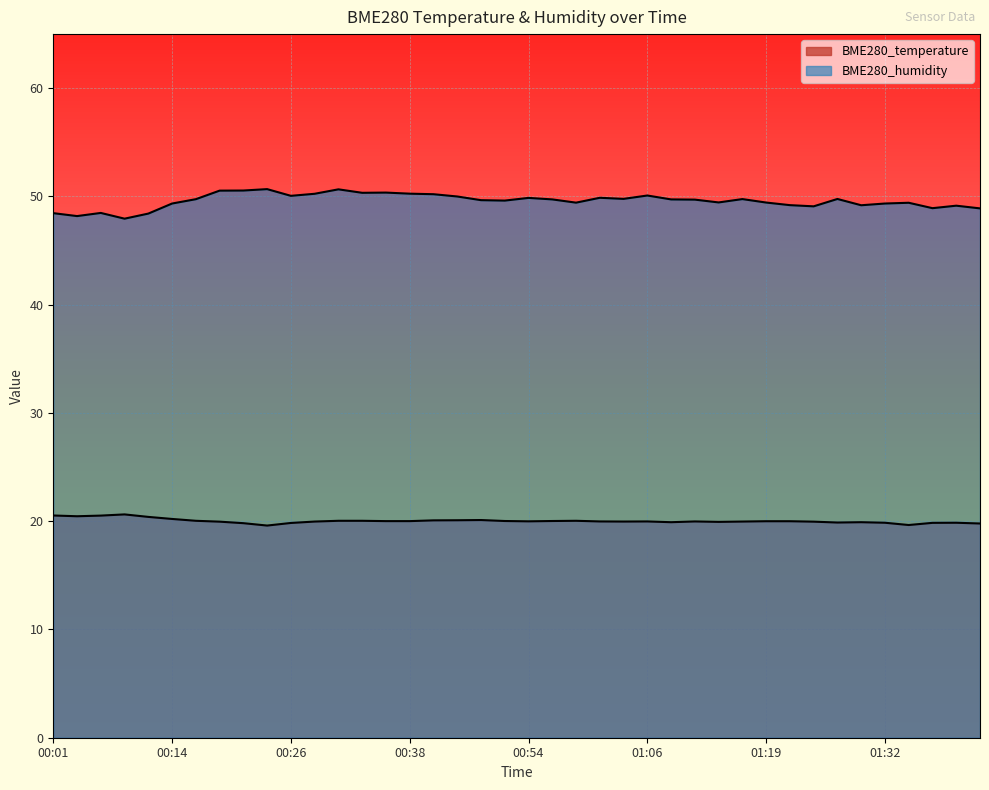

Reading right to left, transcribe all the data shown in this chart.

BME280_temperature: 19.8	19.9	19.9	19.6	19.9	19.9	19.9	20.0	20.0	20.0	20.0	19.9	20.0	19.9	20.0	20.0	20.0	20.0	20.0	20.0	20.0	20.1	20.1	20.1	20.0	20.0	20.0	20.0	20.0	19.8	19.6	19.8	20.0	20.0	20.2	20.4	20.6	20.5	20.5	20.5
BME280_humidity: 48.9	49.1	48.9	49.4	49.4	49.2	49.8	49.1	49.2	49.4	49.8	49.5	49.7	49.7	50.1	49.8	49.9	49.4	49.7	49.9	49.6	49.7	50.0	50.2	50.3	50.4	50.3	50.7	50.2	50.1	50.7	50.5	50.5	49.8	49.4	48.4	48.0	48.5	48.2	48.5